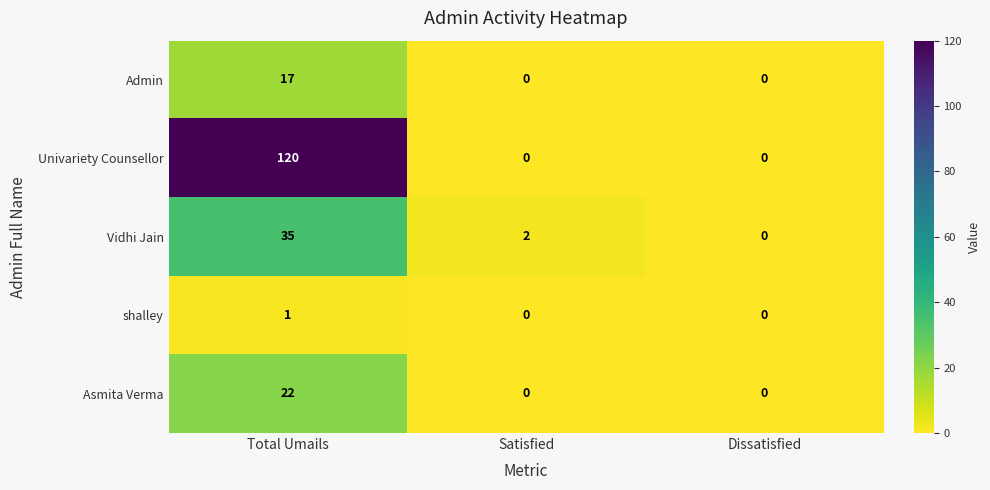

True or false: Admin has a value of 6 at Dissatisfied.

False